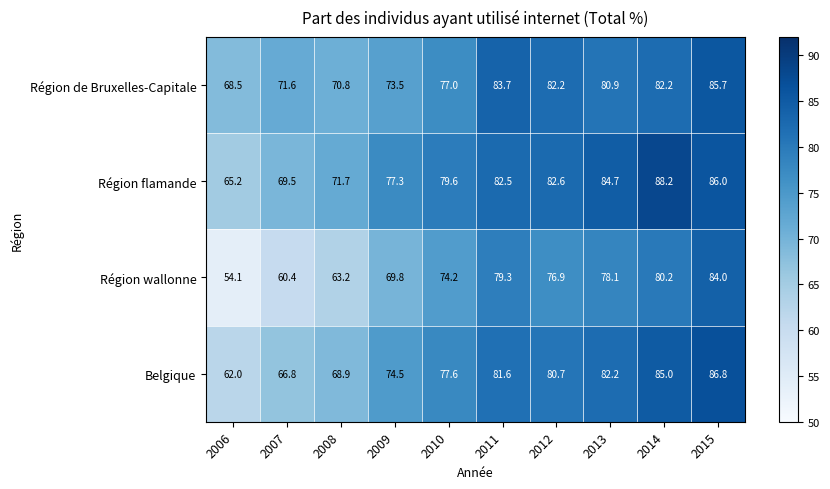

Is it true that Belgique equals 62.0 at 2006?

True